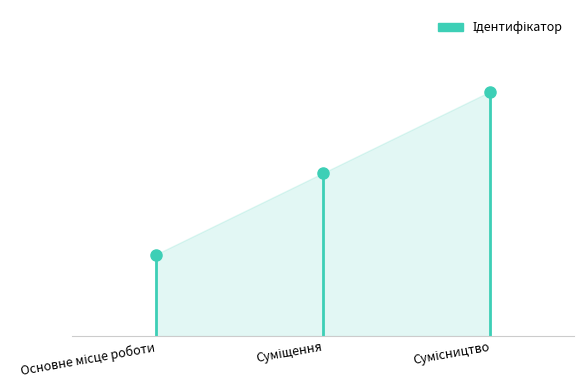

Is it true that the value at Сумісництво is 3?

True